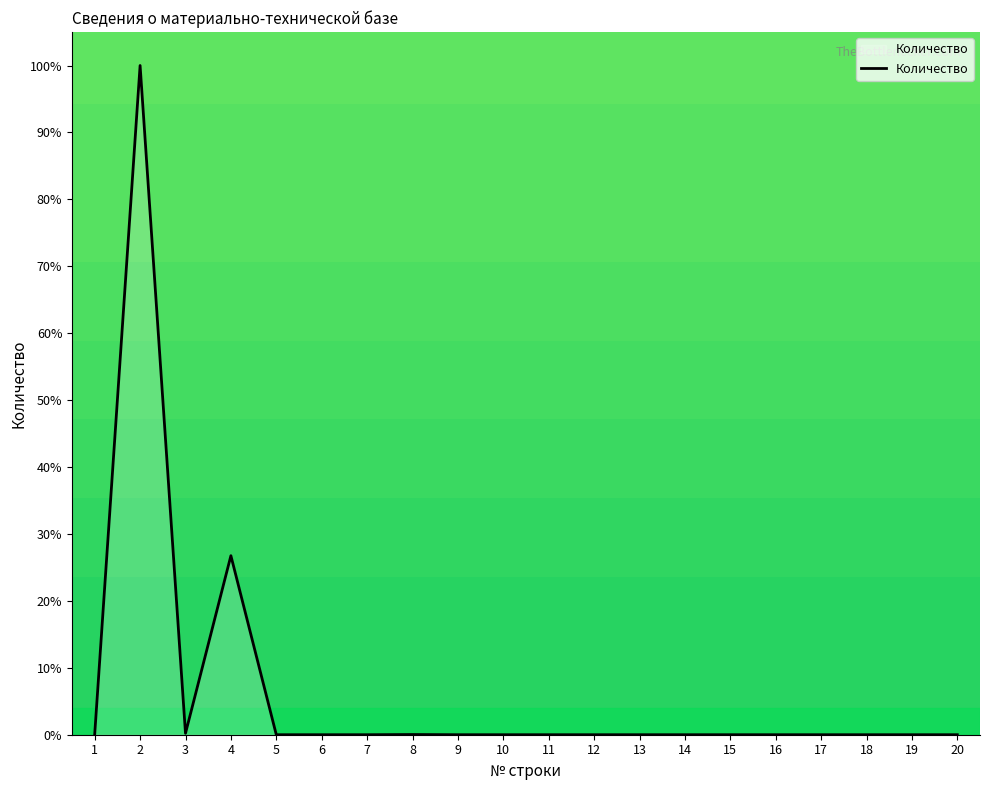

What is the difference between the maximum and second lowest values?

100.0